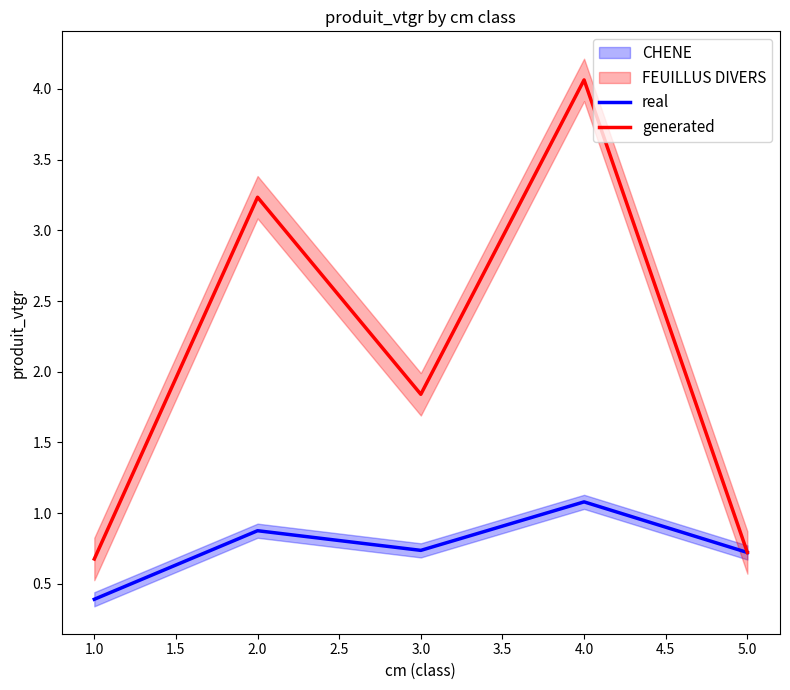

True or false: generated has more than 1 points higher than both neighbors.

True